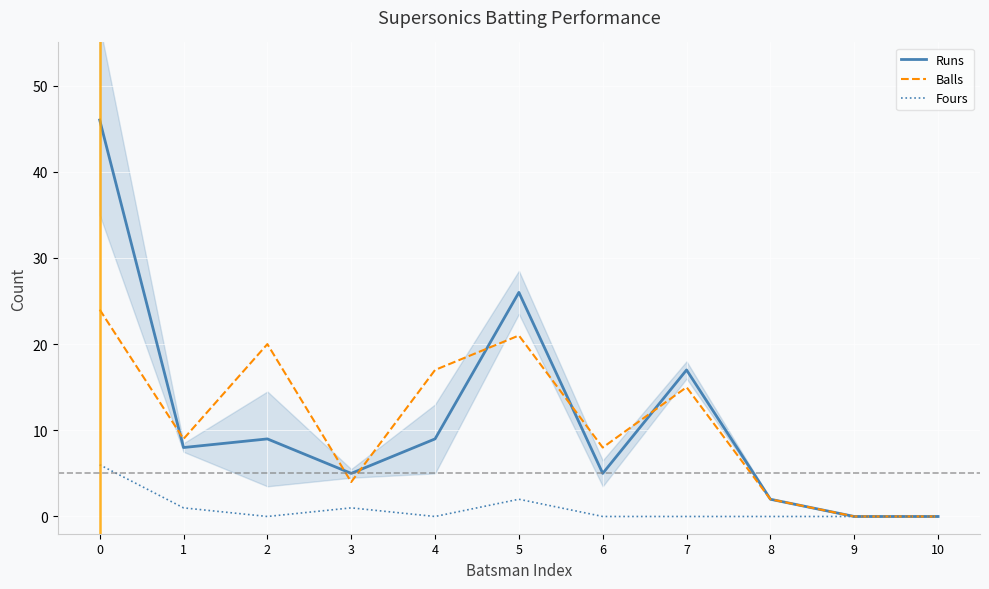

True or false: Runs has more than 1 interior local peaks.

True